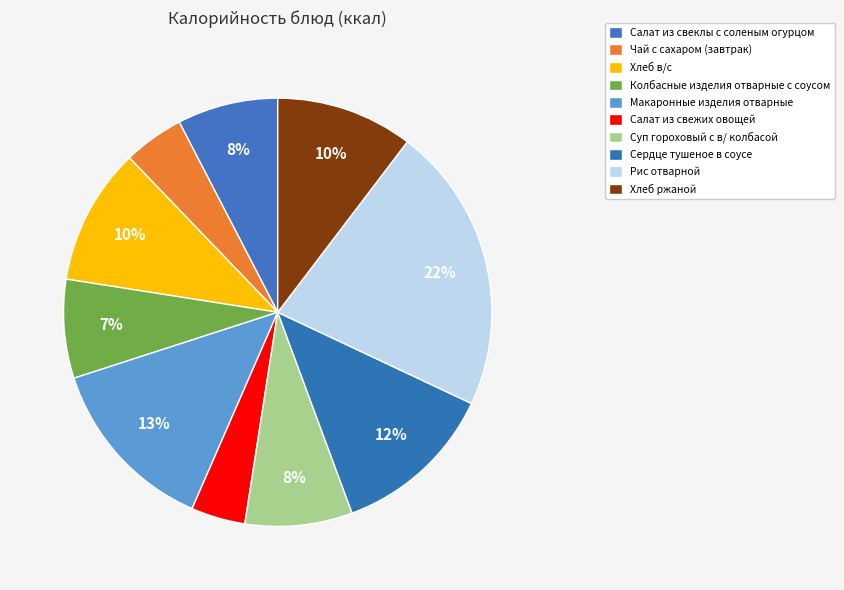

How many slices are in this pie chart?

10